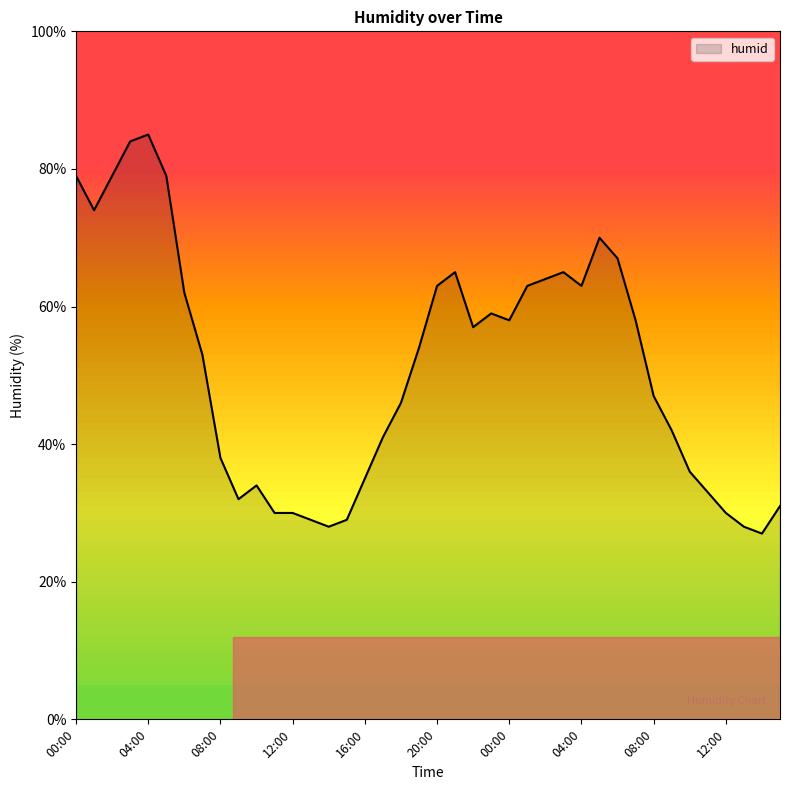

What is the difference between the maximum and minimum values?

58